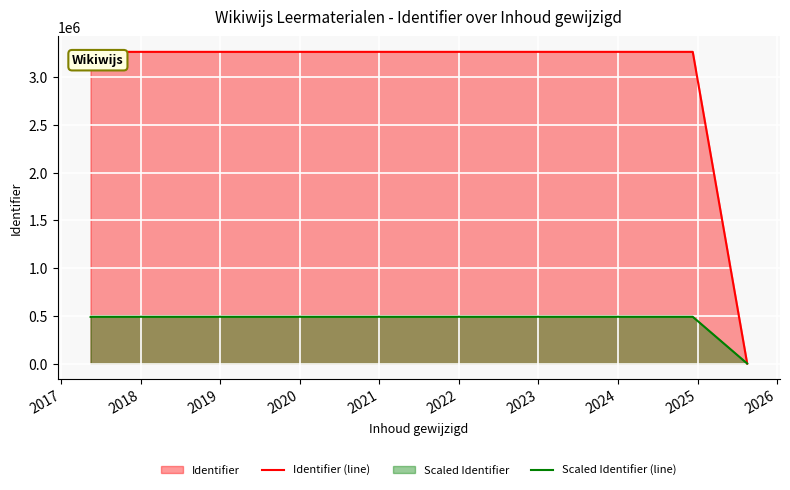

How many lines are shown in the chart?

2